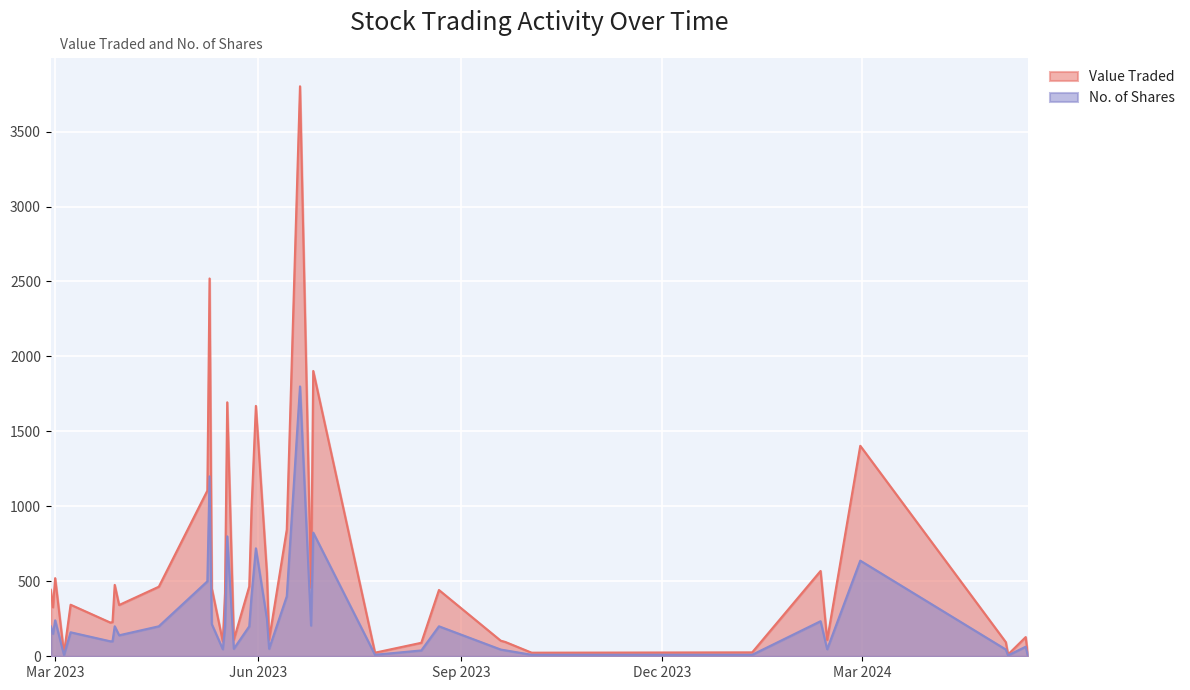

What is the total value across all series at 10/05/2023?

3720